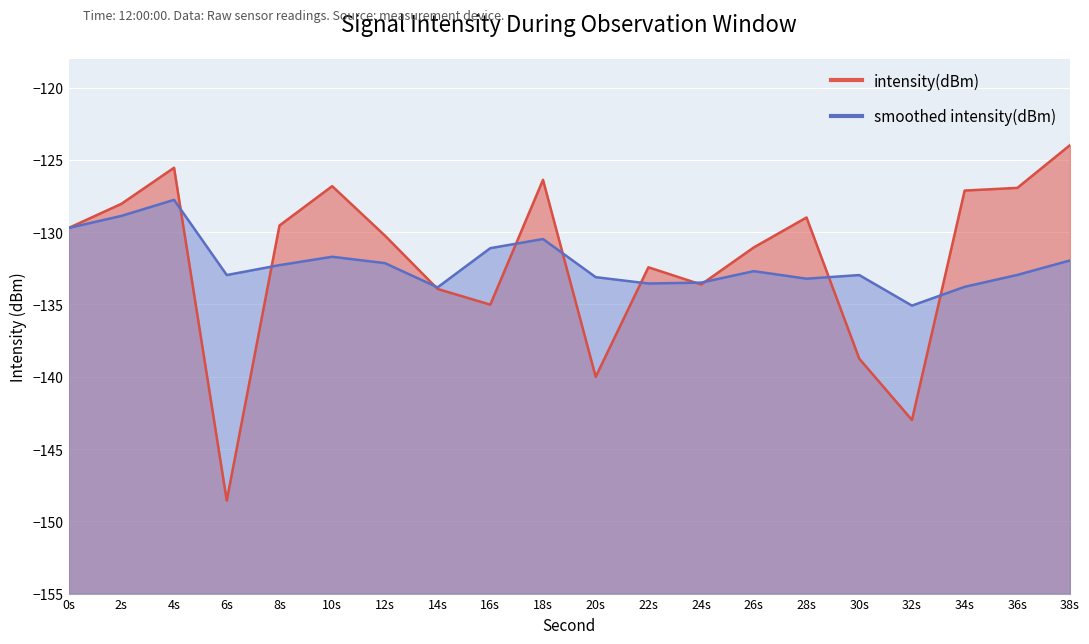

How many points are higher than both their immediate neighbors (excluding endpoints)?

5